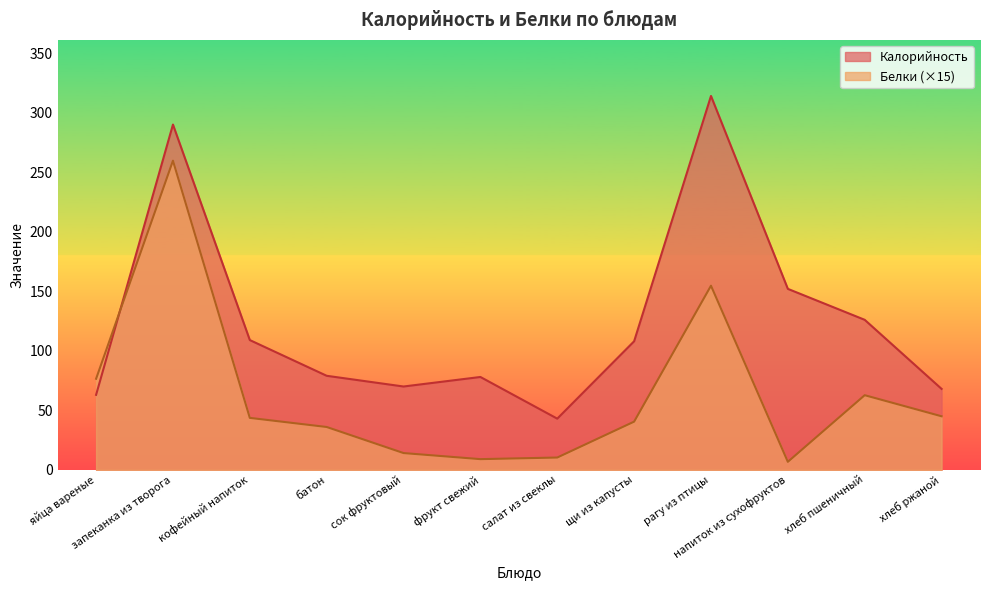

What is the label of the 9th point from the right?

батон